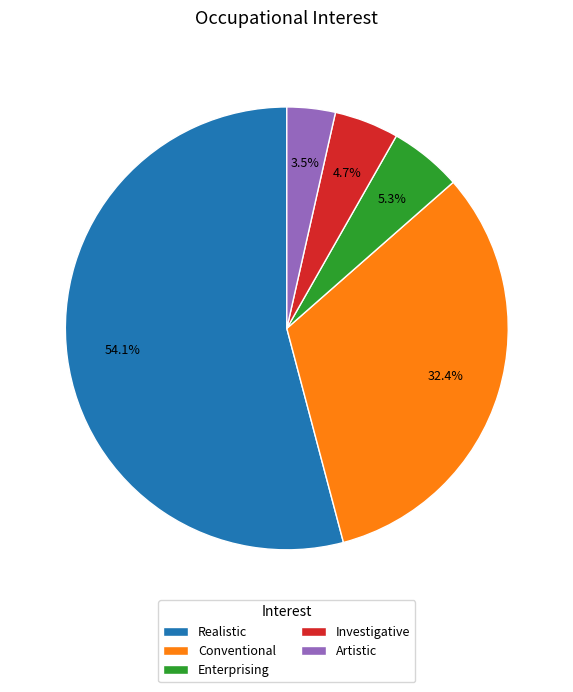

Does Realistic represent more than half of the total?

Yes